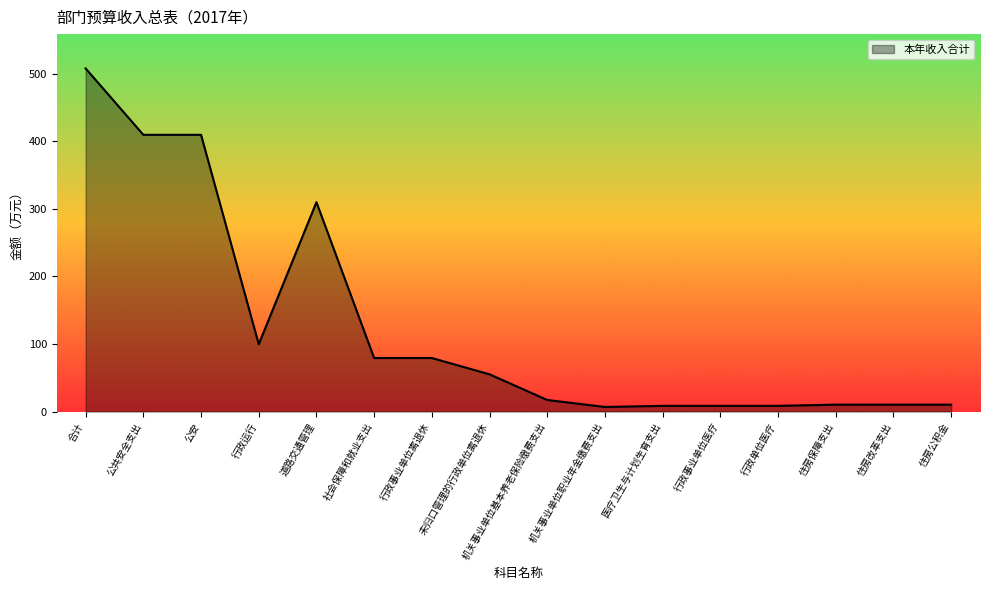

Where is the data nearest to the value 257?

道路交通管理